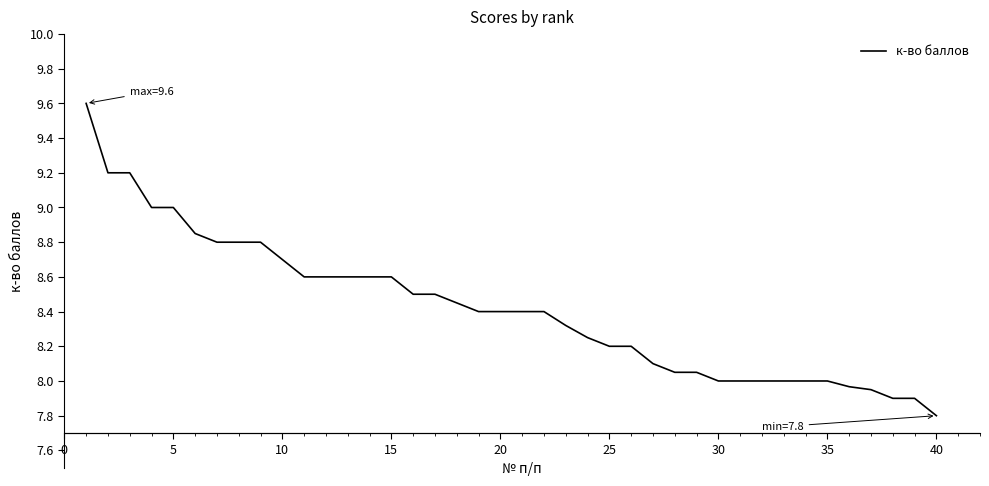

What is the minimum value shown in the chart?

7.8